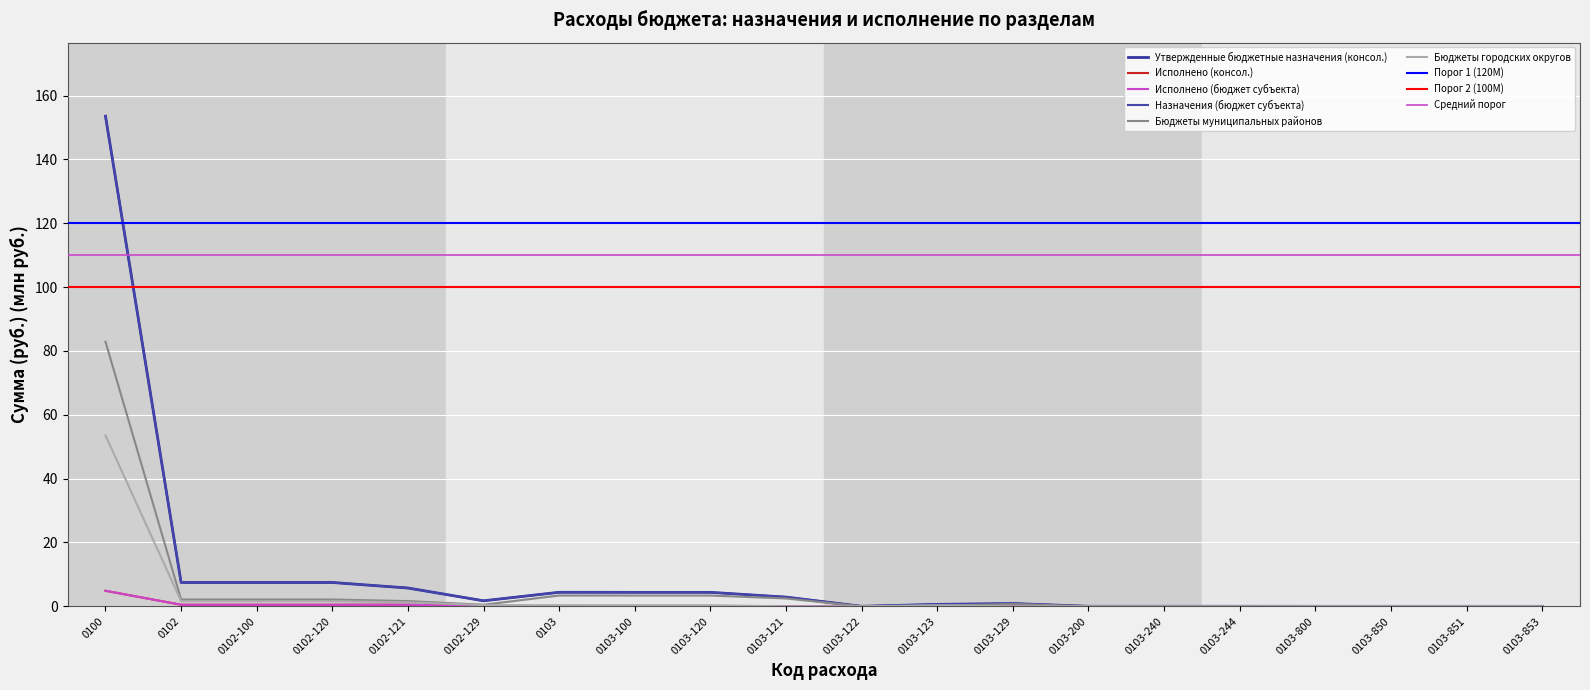

How many values in the Утвержденные бюджетные назначения (консол.) series are below 1?

10